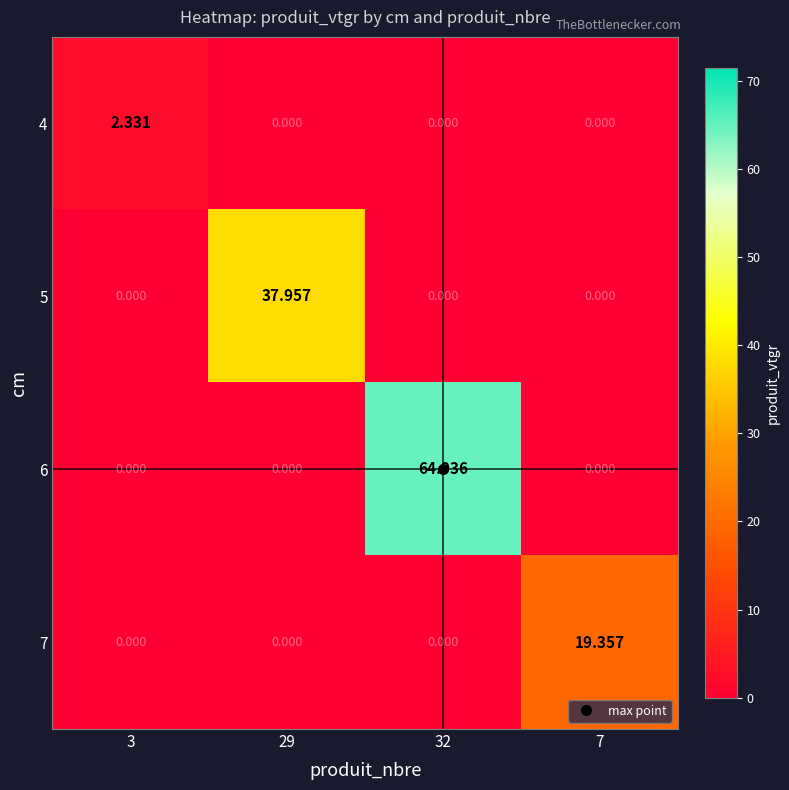

Rank the series by their maximum value, from lowest to highest.

4, 7, 5, 6